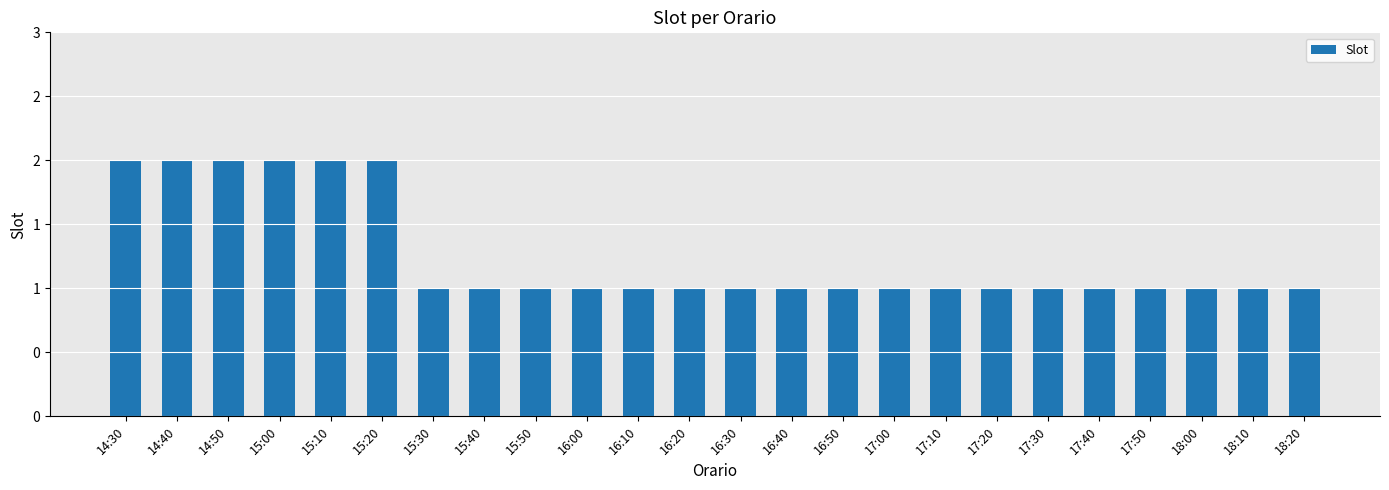

Rank the categories by value from lowest to highest.

15:30, 15:40, 15:50, 16:00, 16:10, 16:20, 16:30, 16:40, 16:50, 17:00, 17:10, 17:20, 17:30, 17:40, 17:50, 18:00, 18:10, 18:20, 14:30, 14:40, 14:50, 15:00, 15:10, 15:20